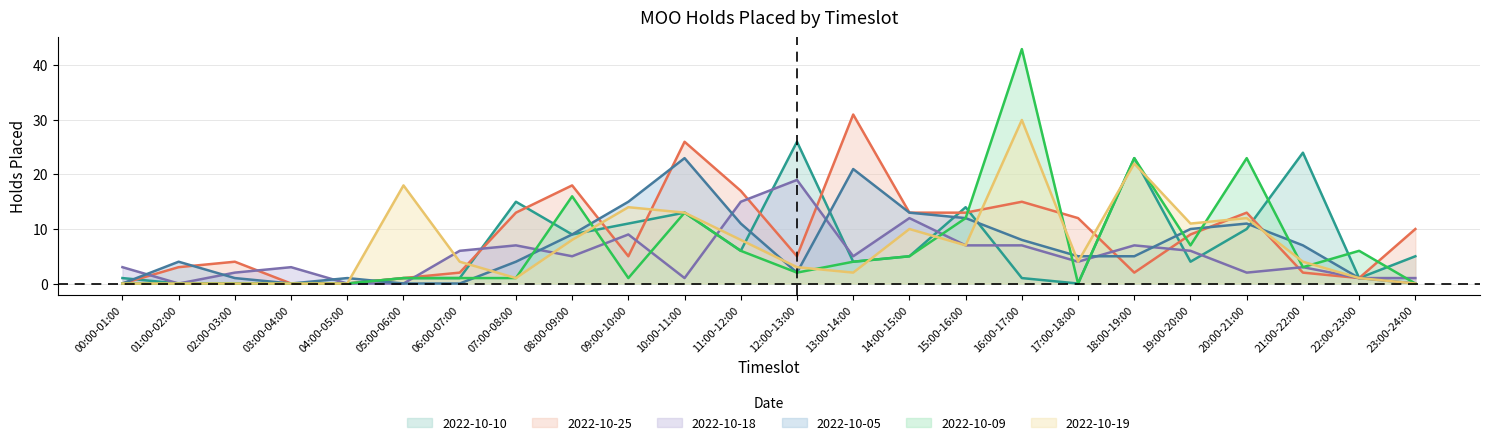

Between 05:00-06:00 and 08:00-09:00, which series saw the biggest shift?

2022-10-25